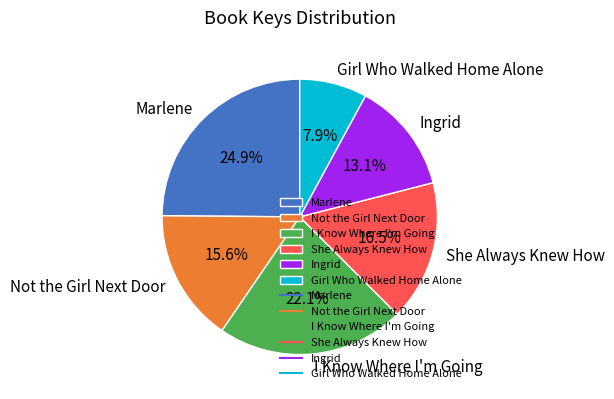

To the nearest percent, what is the difference between the Marlene and I Know Where I'm Going slice percentages?

3%